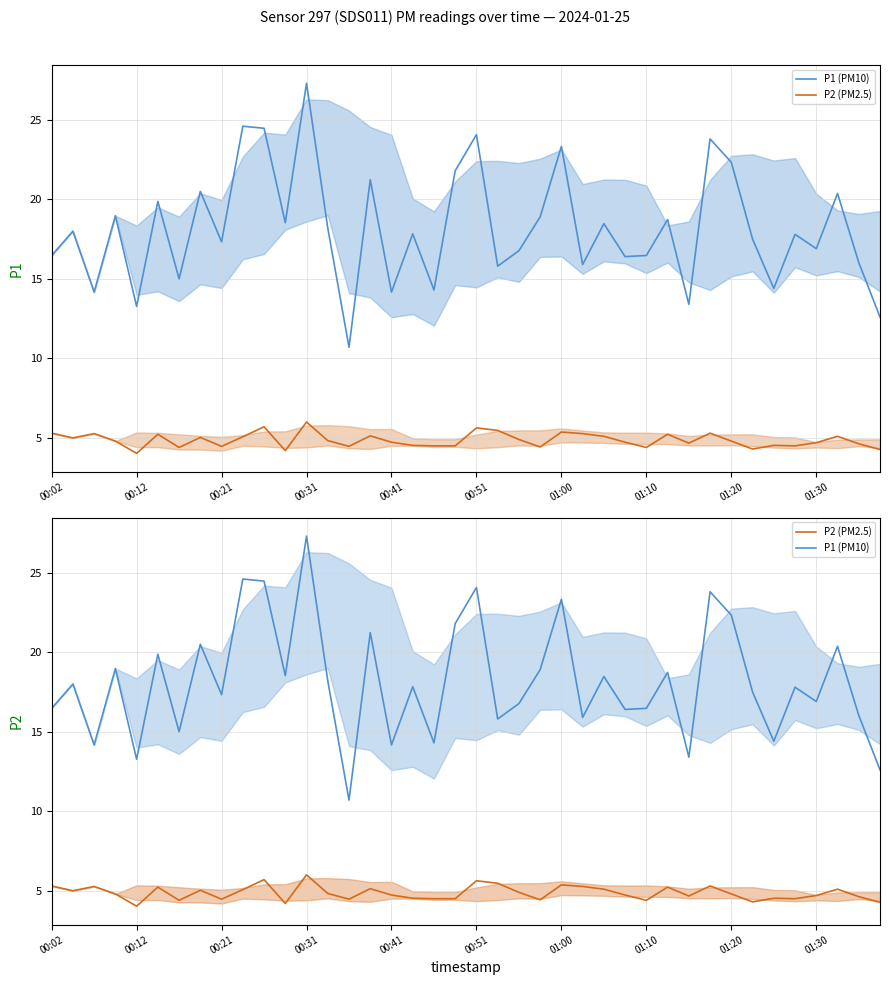

In P2 (PM2.5), how many points are higher than both neighbors (excluding endpoints)?

12